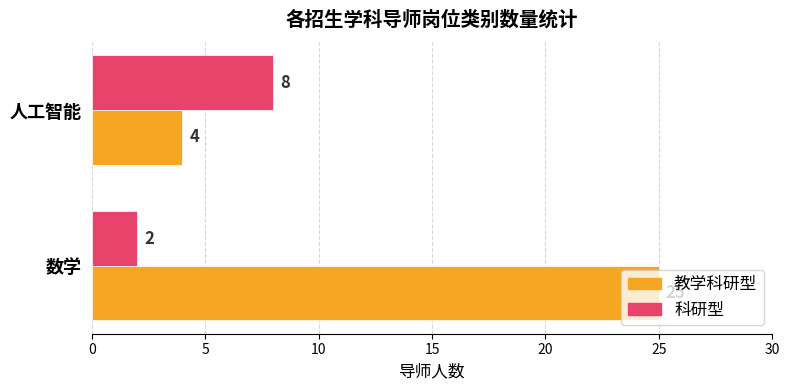

Is it true that 科研型 equals 8 at 人工智能?

True